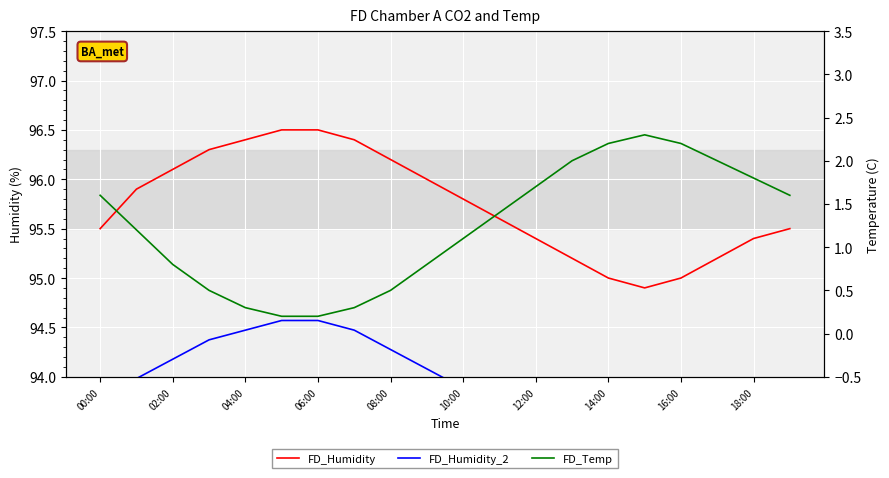

At which label is FD_Humidity closest to 95?

14:00